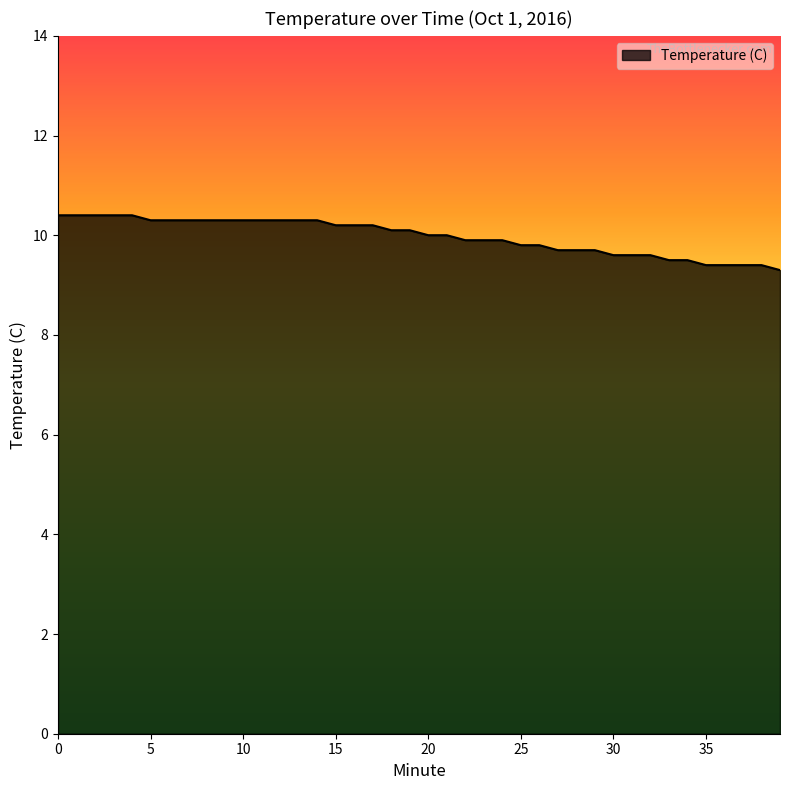

What is the minimum value shown in the chart?

9.3